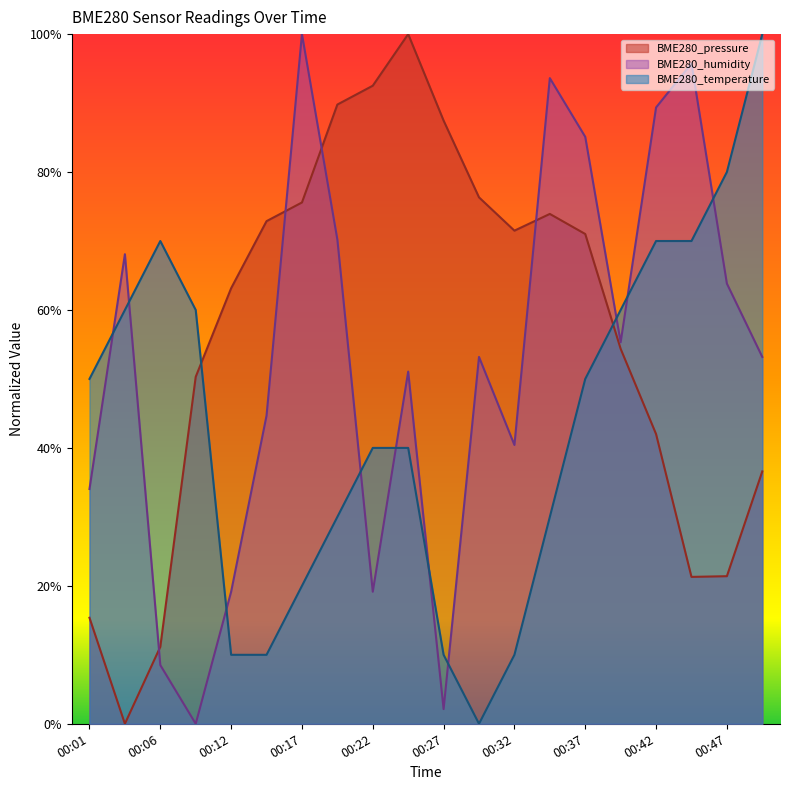

True or false: BME280_temperature has a value of 26.4 at 00:37.

False